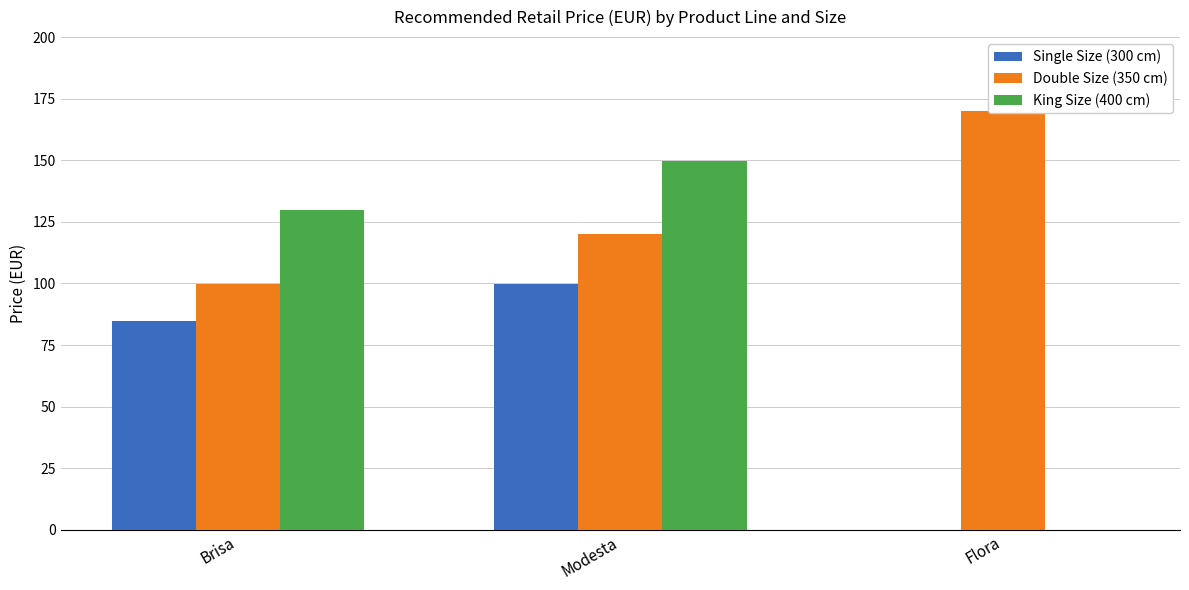

At which label does Single Size (300 cm) reach its minimum?

Flora